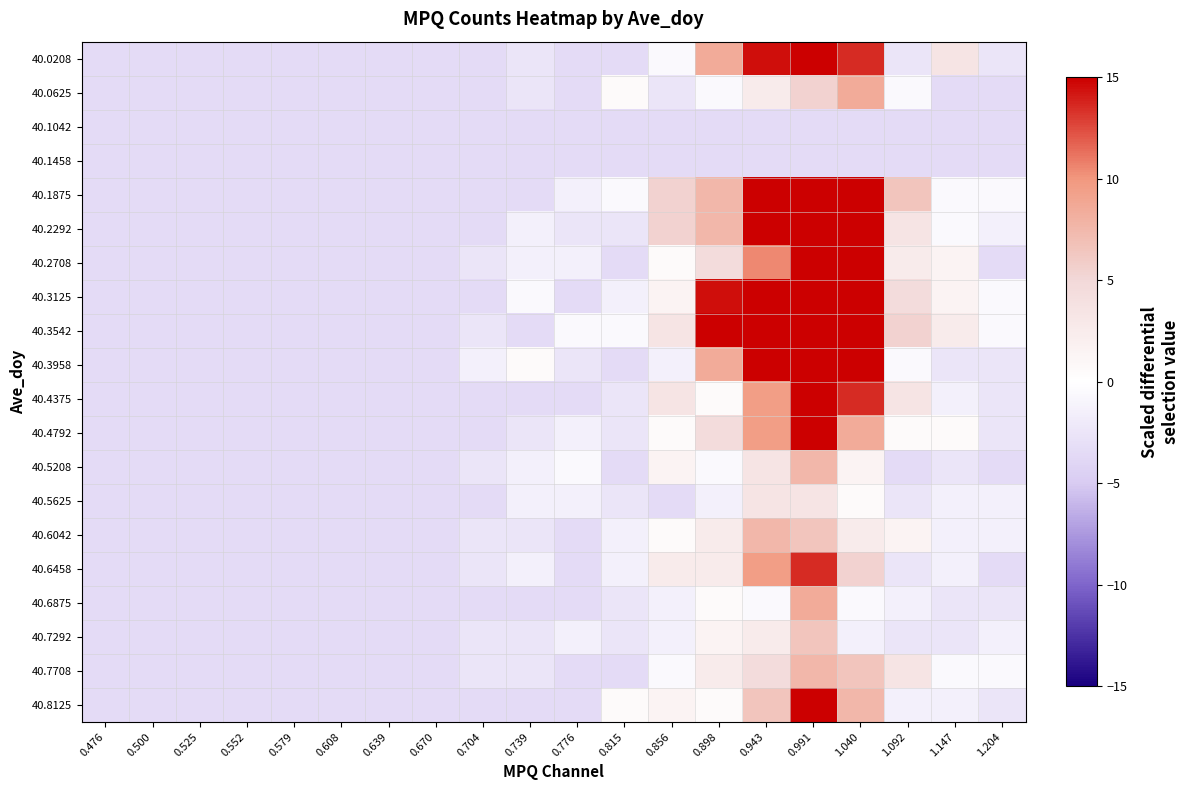

Reading left to right, transcribe all the data shown in this chart.

40.0208: 0.476=-3.5	0.500=-3.5	0.525=-3.5	0.552=-3.5	0.579=-3.5	0.608=-3.5	0.639=-3.5	0.670=-3.5	0.704=-3.5	0.739=-2.5	0.776=-3.5	0.815=-3.5	0.856=-0.5	0.898=8.5	0.943=14.5	0.991=18.5	1.040=13.5	1.092=-2.5	1.147=3.5	1.204=-2.5
40.0625: 0.476=-3.5	0.500=-3.5	0.525=-3.5	0.552=-3.5	0.579=-3.5	0.608=-3.5	0.639=-3.5	0.670=-3.5	0.704=-3.5	0.739=-2.5	0.776=-3.5	0.815=0.5	0.856=-2.5	0.898=-0.5	0.943=2.5	0.991=5.5	1.040=8.5	1.092=-0.5	1.147=-3.5	1.204=-3.5
40.1042: 0.476=-3.5	0.500=-3.5	0.525=-3.5	0.552=-3.5	0.579=-3.5	0.608=-3.5	0.639=-3.5	0.670=-3.5	0.704=-3.5	0.739=-3.5	0.776=-3.5	0.815=-3.5	0.856=-3.5	0.898=-3.5	0.943=-3.5	0.991=-3.5	1.040=-3.5	1.092=-3.5	1.147=-3.5	1.204=-3.5
40.1458: 0.476=-3.5	0.500=-3.5	0.525=-3.5	0.552=-3.5	0.579=-3.5	0.608=-3.5	0.639=-3.5	0.670=-3.5	0.704=-3.5	0.739=-3.5	0.776=-3.5	0.815=-3.5	0.856=-3.5	0.898=-3.5	0.943=-3.5	0.991=-3.5	1.040=-3.5	1.092=-3.5	1.147=-3.5	1.204=-3.5
40.1875: 0.476=-3.5	0.500=-3.5	0.525=-3.5	0.552=-3.5	0.579=-3.5	0.608=-3.5	0.639=-3.5	0.670=-3.5	0.704=-3.5	0.739=-3.5	0.776=-1.5	0.815=-0.5	0.856=5.5	0.898=7.5	0.943=20.5	0.991=33.5	1.040=23.5	1.092=6.5	1.147=-0.5	1.204=-0.5
40.2292: 0.476=-3.5	0.500=-3.5	0.525=-3.5	0.552=-3.5	0.579=-3.5	0.608=-3.5	0.639=-3.5	0.670=-3.5	0.704=-3.5	0.739=-1.5	0.776=-2.5	0.815=-2.5	0.856=5.5	0.898=7.5	0.943=28.5	0.991=33.5	1.040=26.5	1.092=3.5	1.147=-0.5	1.204=-1.5
40.2708: 0.476=-3.5	0.500=-3.5	0.525=-3.5	0.552=-3.5	0.579=-3.5	0.608=-3.5	0.639=-3.5	0.670=-3.5	0.704=-2.5	0.739=-1.5	0.776=-1.5	0.815=-3.5	0.856=0.5	0.898=4.5	0.943=10.5	0.991=32.5	1.040=23.5	1.092=2.5	1.147=1.5	1.204=-3.5
40.3125: 0.476=-3.5	0.500=-3.5	0.525=-3.5	0.552=-3.5	0.579=-3.5	0.608=-3.5	0.639=-3.5	0.670=-3.5	0.704=-3.5	0.739=-0.5	0.776=-3.5	0.815=-1.5	0.856=1.5	0.898=14.5	0.943=25.5	0.991=45.5	1.040=17.5	1.092=4.5	1.147=1.5	1.204=-0.5
40.3542: 0.476=-3.5	0.500=-3.5	0.525=-3.5	0.552=-3.5	0.579=-3.5	0.608=-3.5	0.639=-3.5	0.670=-3.5	0.704=-2.5	0.739=-3.5	0.776=-0.5	0.815=-0.5	0.856=3.5	0.898=15.5	0.943=25.5	0.991=41.5	1.040=29.5	1.092=5.5	1.147=2.5	1.204=-0.5
40.3958: 0.476=-3.5	0.500=-3.5	0.525=-3.5	0.552=-3.5	0.579=-3.5	0.608=-3.5	0.639=-3.5	0.670=-3.5	0.704=-1.5	0.739=0.5	0.776=-2.5	0.815=-3.5	0.856=-1.5	0.898=8.5	0.943=24.5	0.991=27.5	1.040=17.5	1.092=-0.5	1.147=-2.5	1.204=-2.5
40.4375: 0.476=-3.5	0.500=-3.5	0.525=-3.5	0.552=-3.5	0.579=-3.5	0.608=-3.5	0.639=-3.5	0.670=-3.5	0.704=-3.5	0.739=-3.5	0.776=-3.5	0.815=-2.5	0.856=3.5	0.898=0.5	0.943=9.5	0.991=18.5	1.040=13.5	1.092=3.5	1.147=-1.5	1.204=-2.5
40.4792: 0.476=-3.5	0.500=-3.5	0.525=-3.5	0.552=-3.5	0.579=-3.5	0.608=-3.5	0.639=-3.5	0.670=-3.5	0.704=-3.5	0.739=-2.5	0.776=-1.5	0.815=-2.5	0.856=0.5	0.898=4.5	0.943=9.5	0.991=19.5	1.040=8.5	1.092=0.5	1.147=0.5	1.204=-2.5
40.5208: 0.476=-3.5	0.500=-3.5	0.525=-3.5	0.552=-3.5	0.579=-3.5	0.608=-3.5	0.639=-3.5	0.670=-3.5	0.704=-2.5	0.739=-1.5	0.776=-0.5	0.815=-3.5	0.856=1.5	0.898=-0.5	0.943=3.5	0.991=7.5	1.040=1.5	1.092=-3.5	1.147=-2.5	1.204=-3.5
40.5625: 0.476=-3.5	0.500=-3.5	0.525=-3.5	0.552=-3.5	0.579=-3.5	0.608=-3.5	0.639=-3.5	0.670=-3.5	0.704=-3.5	0.739=-1.5	0.776=-1.5	0.815=-2.5	0.856=-3.5	0.898=-1.5	0.943=3.5	0.991=3.5	1.040=0.5	1.092=-2.5	1.147=-1.5	1.204=-1.5
40.6042: 0.476=-3.5	0.500=-3.5	0.525=-3.5	0.552=-3.5	0.579=-3.5	0.608=-3.5	0.639=-3.5	0.670=-3.5	0.704=-2.5	0.739=-2.5	0.776=-3.5	0.815=-1.5	0.856=0.5	0.898=2.5	0.943=7.5	0.991=6.5	1.040=2.5	1.092=1.5	1.147=-1.5	1.204=-1.5
40.6458: 0.476=-3.5	0.500=-3.5	0.525=-3.5	0.552=-3.5	0.579=-3.5	0.608=-3.5	0.639=-3.5	0.670=-3.5	0.704=-2.5	0.739=-1.5	0.776=-3.5	0.815=-1.5	0.856=2.5	0.898=2.5	0.943=9.5	0.991=13.5	1.040=5.5	1.092=-2.5	1.147=-1.5	1.204=-3.5
40.6875: 0.476=-3.5	0.500=-3.5	0.525=-3.5	0.552=-3.5	0.579=-3.5	0.608=-3.5	0.639=-3.5	0.670=-3.5	0.704=-3.5	0.739=-3.5	0.776=-3.5	0.815=-2.5	0.856=-1.5	0.898=0.5	0.943=-0.5	0.991=8.5	1.040=-0.5	1.092=-1.5	1.147=-2.5	1.204=-2.5
40.7292: 0.476=-3.5	0.500=-3.5	0.525=-3.5	0.552=-3.5	0.579=-3.5	0.608=-3.5	0.639=-3.5	0.670=-3.5	0.704=-2.5	0.739=-2.5	0.776=-1.5	0.815=-2.5	0.856=-1.5	0.898=1.5	0.943=2.5	0.991=6.5	1.040=-1.5	1.092=-2.5	1.147=-2.5	1.204=-1.5
40.7708: 0.476=-3.5	0.500=-3.5	0.525=-3.5	0.552=-3.5	0.579=-3.5	0.608=-3.5	0.639=-3.5	0.670=-3.5	0.704=-2.5	0.739=-2.5	0.776=-3.5	0.815=-3.5	0.856=-0.5	0.898=2.5	0.943=4.5	0.991=7.5	1.040=6.5	1.092=3.5	1.147=-0.5	1.204=-0.5
40.8125: 0.476=-3.5	0.500=-3.5	0.525=-3.5	0.552=-3.5	0.579=-3.5	0.608=-3.5	0.639=-3.5	0.670=-3.5	0.704=-3.5	0.739=-3.5	0.776=-3.5	0.815=0.5	0.856=1.5	0.898=0.5	0.943=6.5	0.991=20.5	1.040=7.5	1.092=-1.5	1.147=-1.5	1.204=-2.5